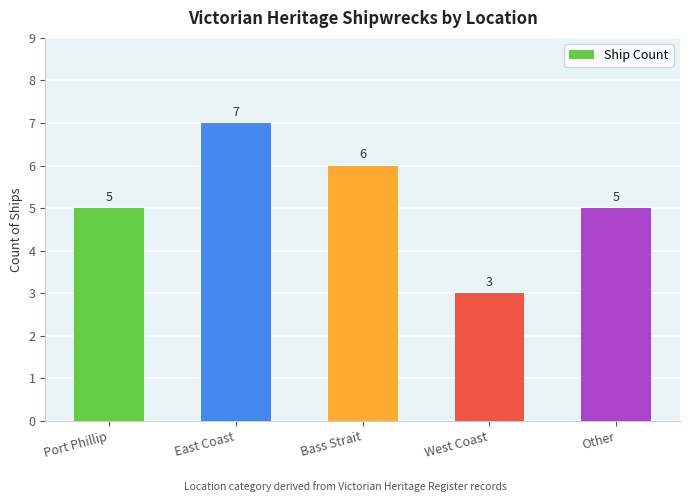

What is the smallest value displayed?

3